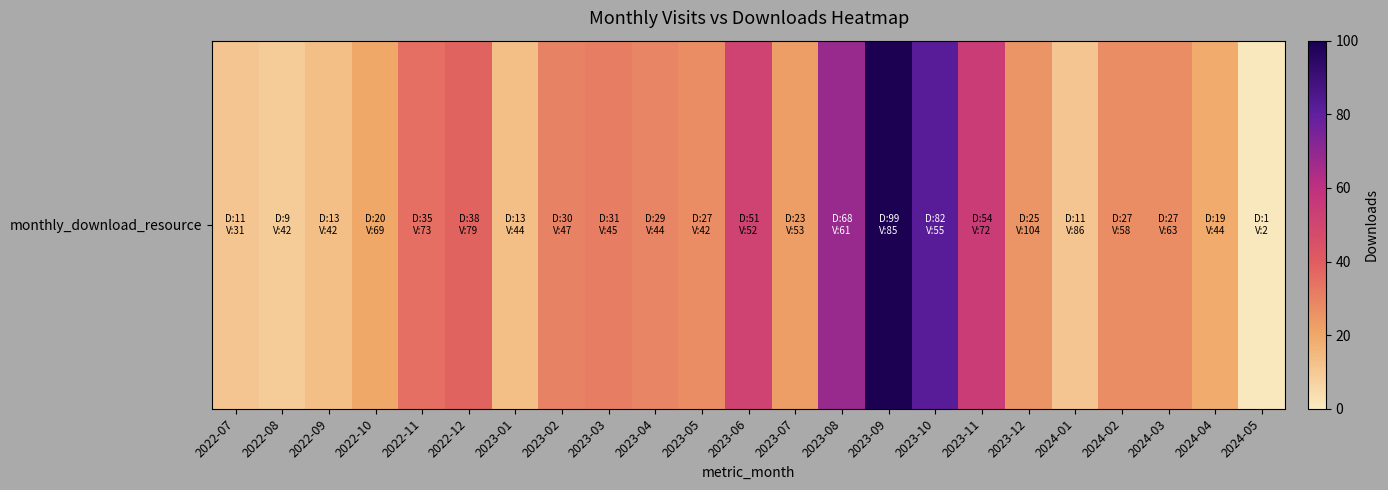

Between 2024-01 and 2023-03, which is larger?

2023-03